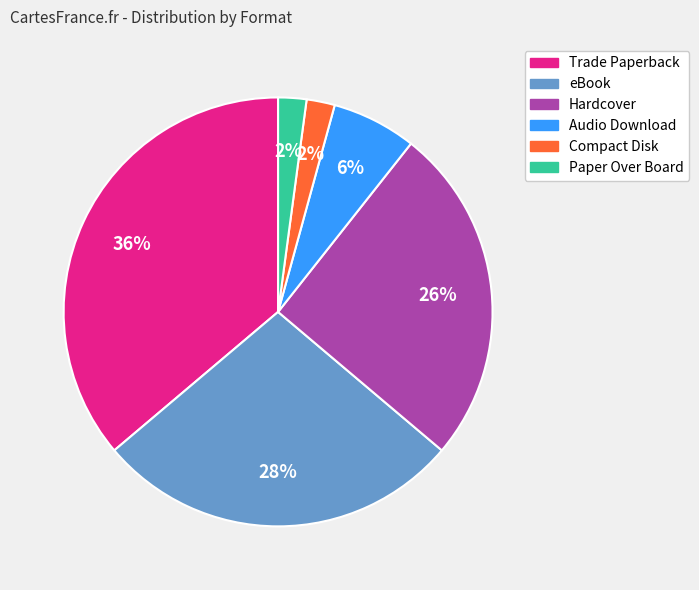

To the nearest percent, what is the difference between the largest and smallest slice percentages?

34%